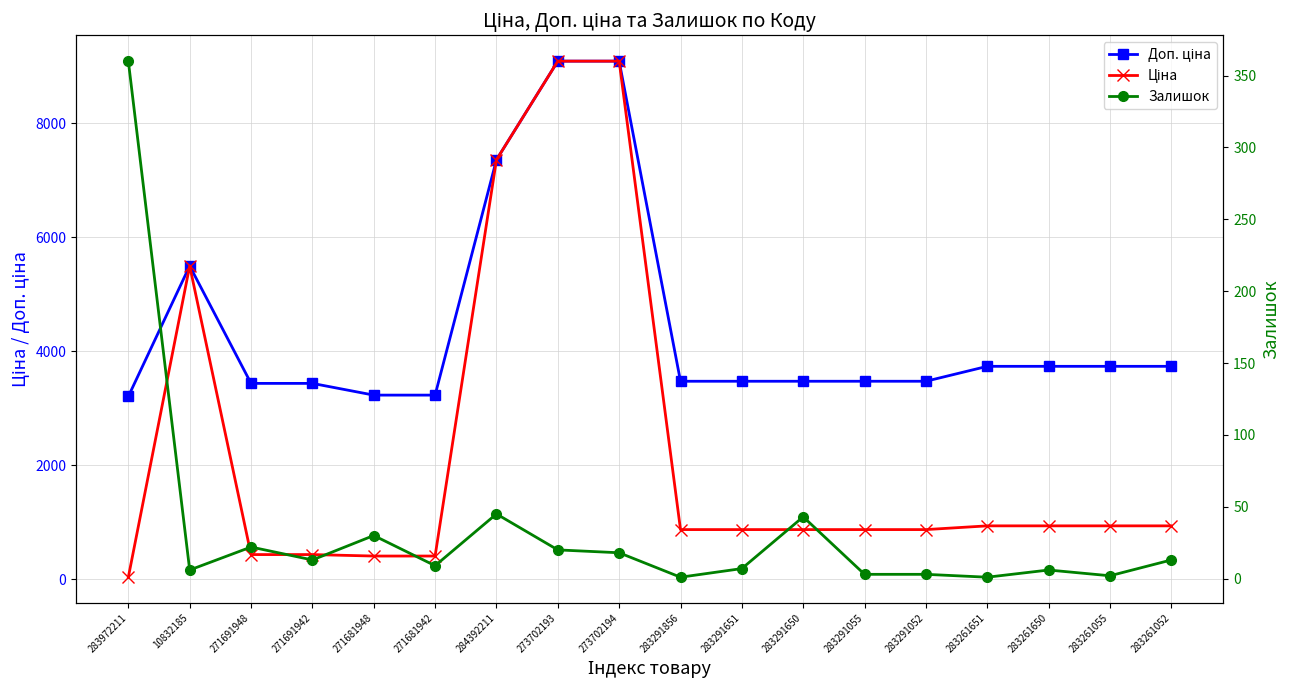

Where is the first local minimum for Залишок?

10832185